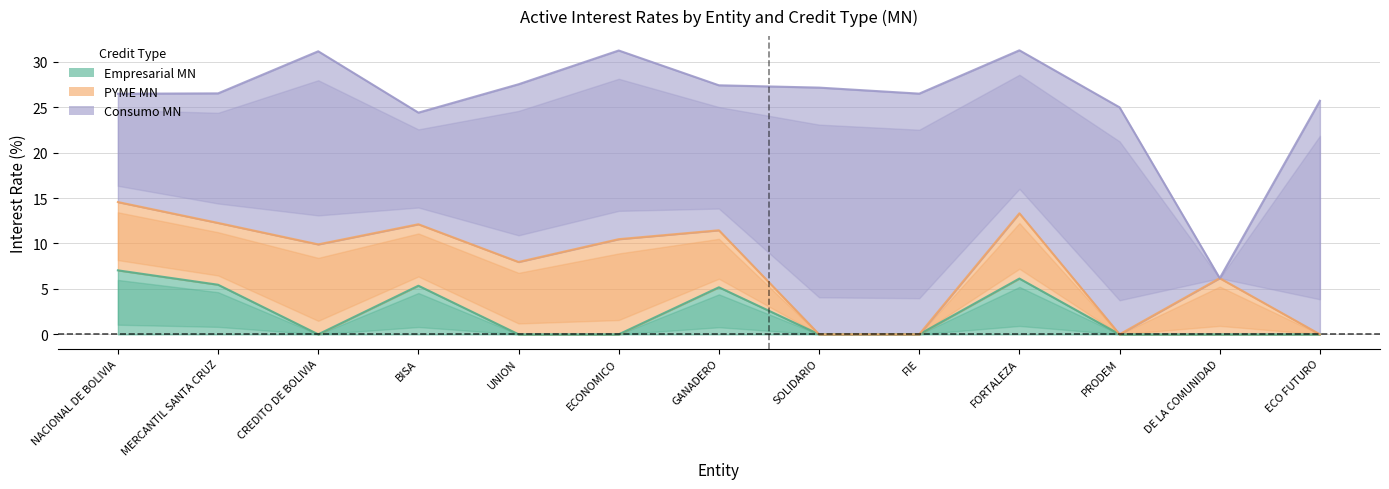

List the series in order of their overall mean, lowest first.

Empresarial MN, PYME MN, Consumo MN